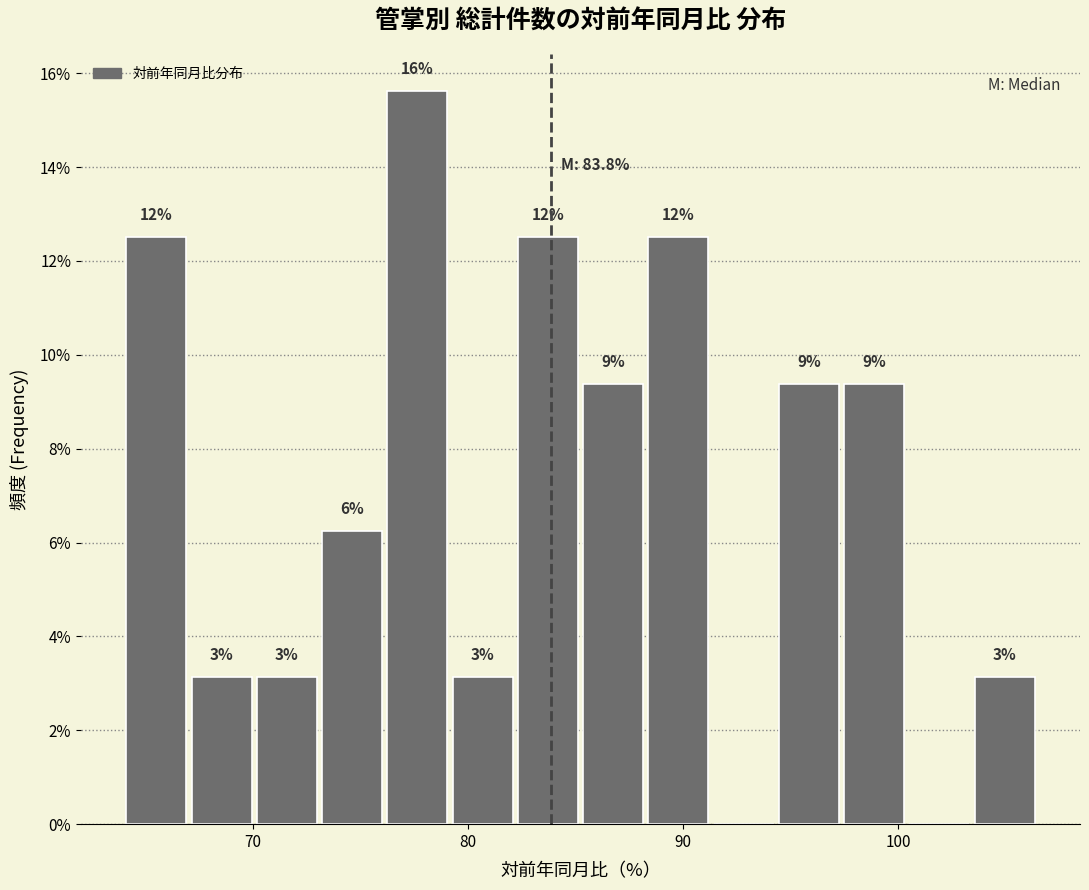

Around what value on the x-axis is the tallest bar? Give the approximate position of its centre, as read against the axis.

78